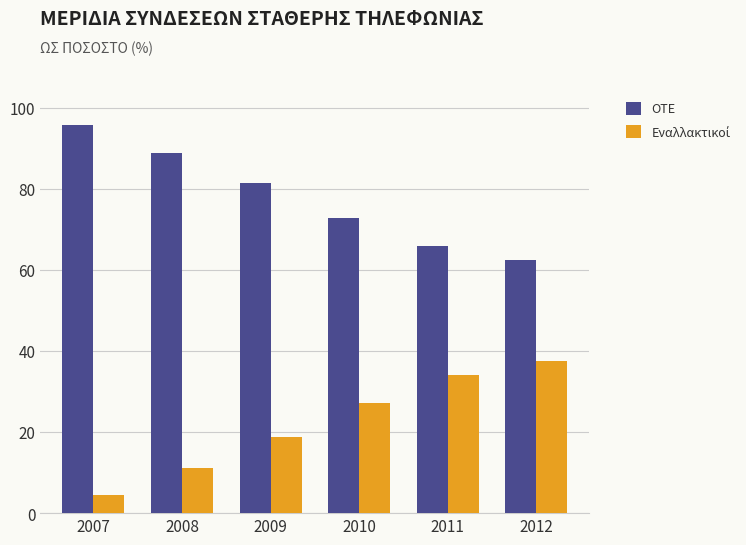

What is the difference between the highest and lowest values at 2010?

45.5